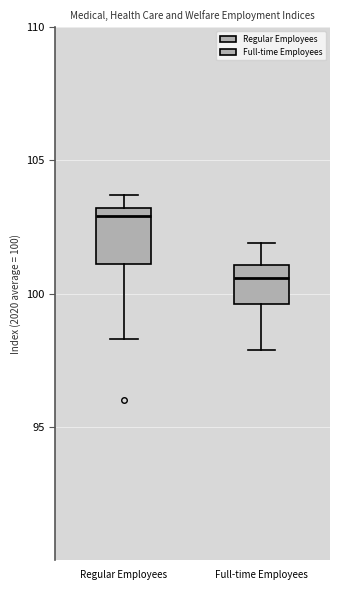

Reading left to right, transcribe this box plot: for each box, give where its median line is, the range the box spans, and where its two whiskers end, as read against the y-axis. The values are not printed on the chart, so give them approximately, as read against the axis.

Regular Employees: median 103.0 (just below the box's upper edge), box 101.0 to 103.0, whiskers 98.5 to 103.5
Full-time Employees: median 100.5, box 99.5 to 101.0, whiskers 98.0 to 102.0